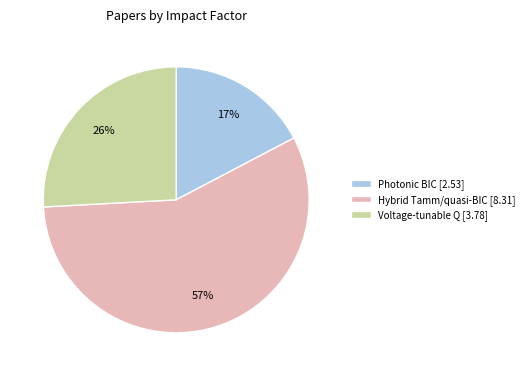

To the nearest percent, what is the difference between the largest and smallest slice percentages?

40%